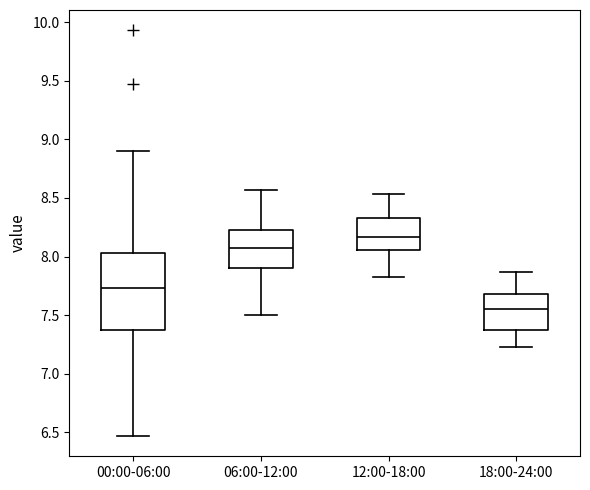

Where does the median line of the box for 12:00-18:00 sit on the y-axis? The values are not printed on the chart, so give them approximately, as read against the axis.

8.15